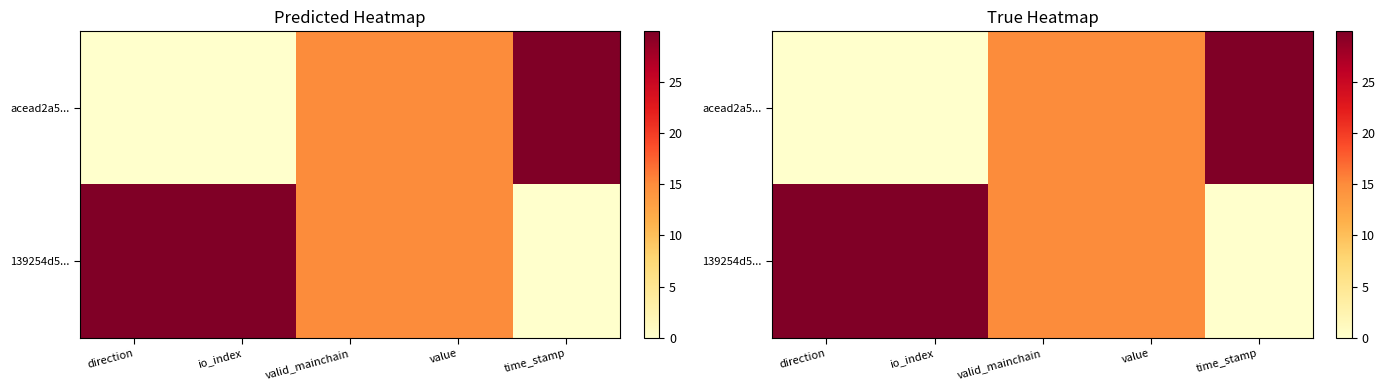

What is the difference between the maximum and minimum values in the acead2a5... series?

30